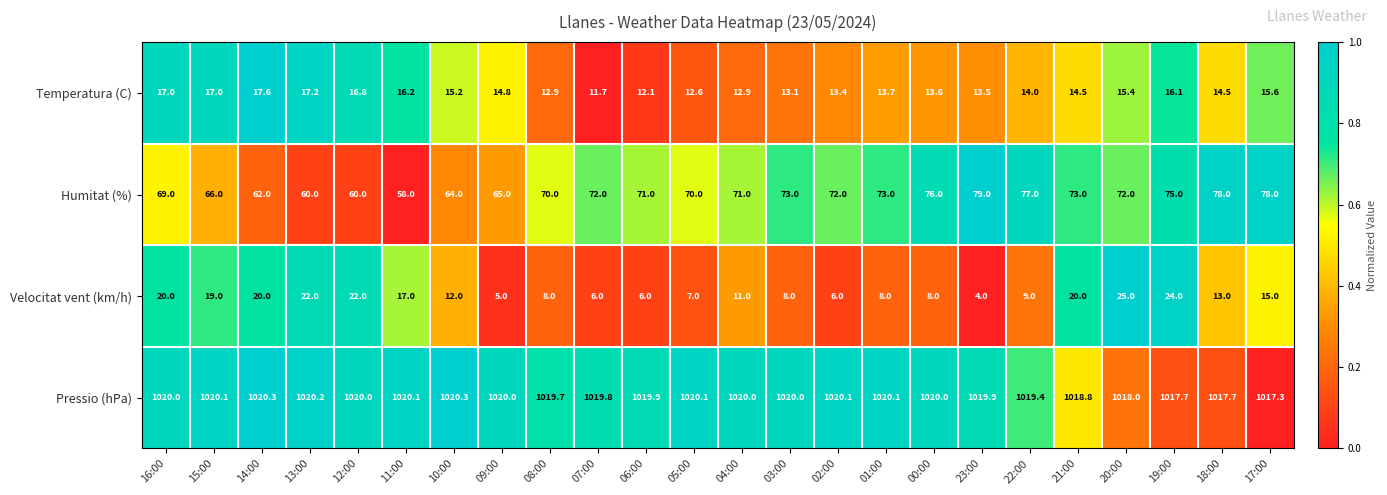

How many categories are shown in the chart?

24